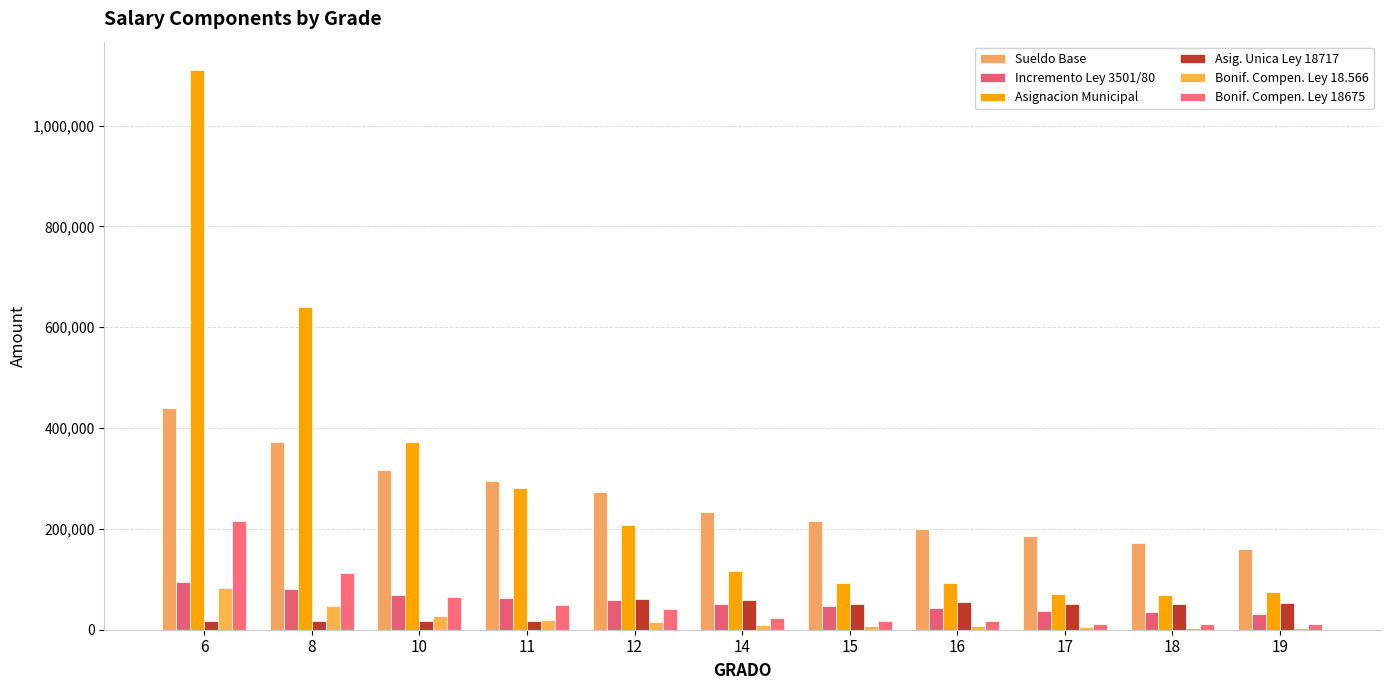

The value of Sueldo Base at 18 is 90169. True or false?

False